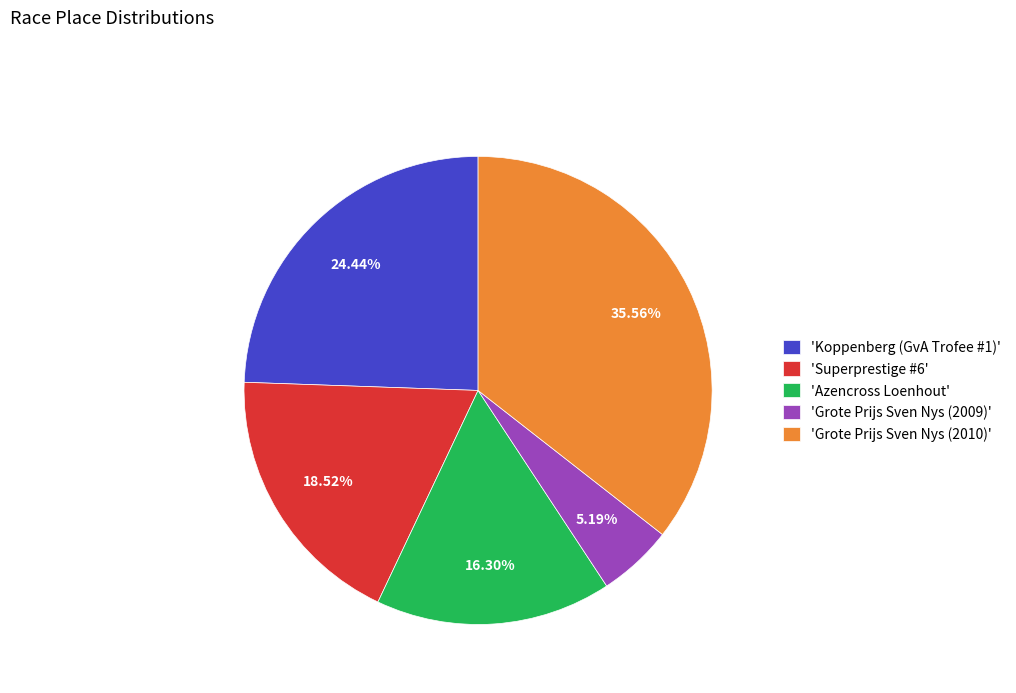

Does 'Grote Prijs Sven Nys (2010)' represent more than half of the total?

No